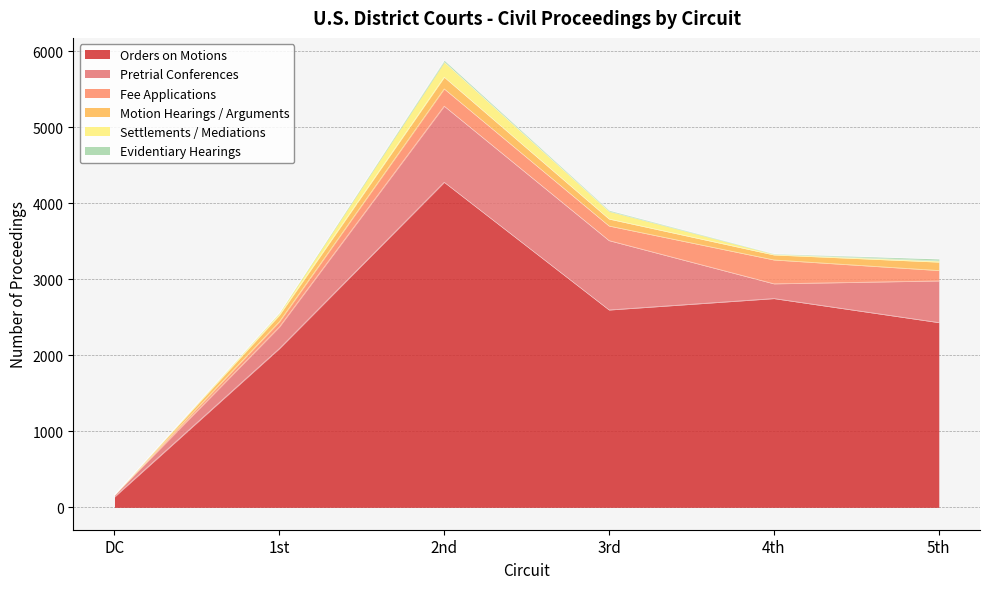

Between 1st and 4th, which is larger?

4th